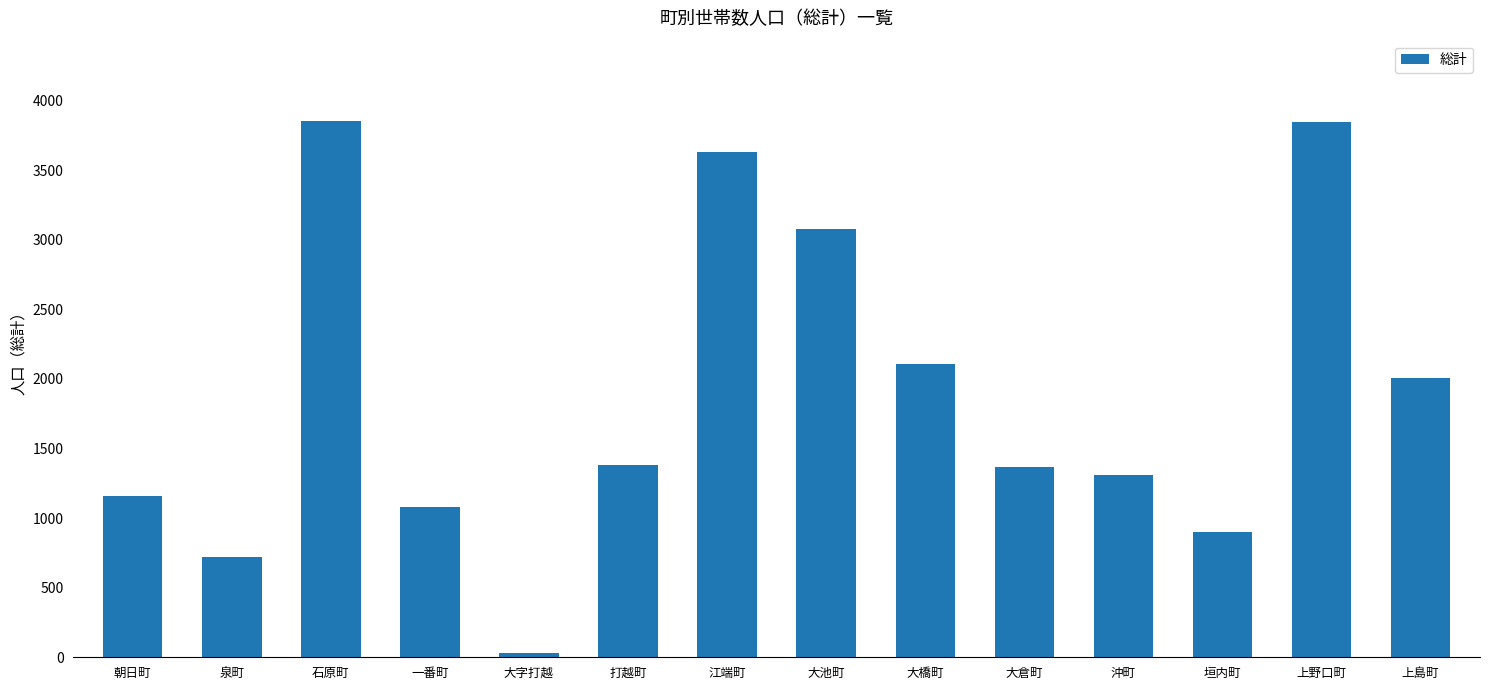

What is the change in value from 泉町 to 上野口町?

+3122